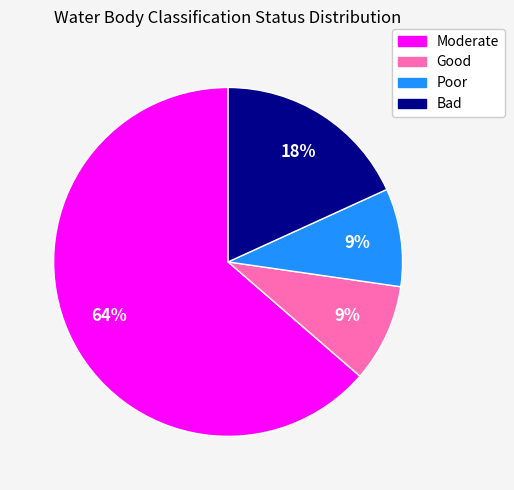

Does Moderate account for over 50% of the chart?

Yes